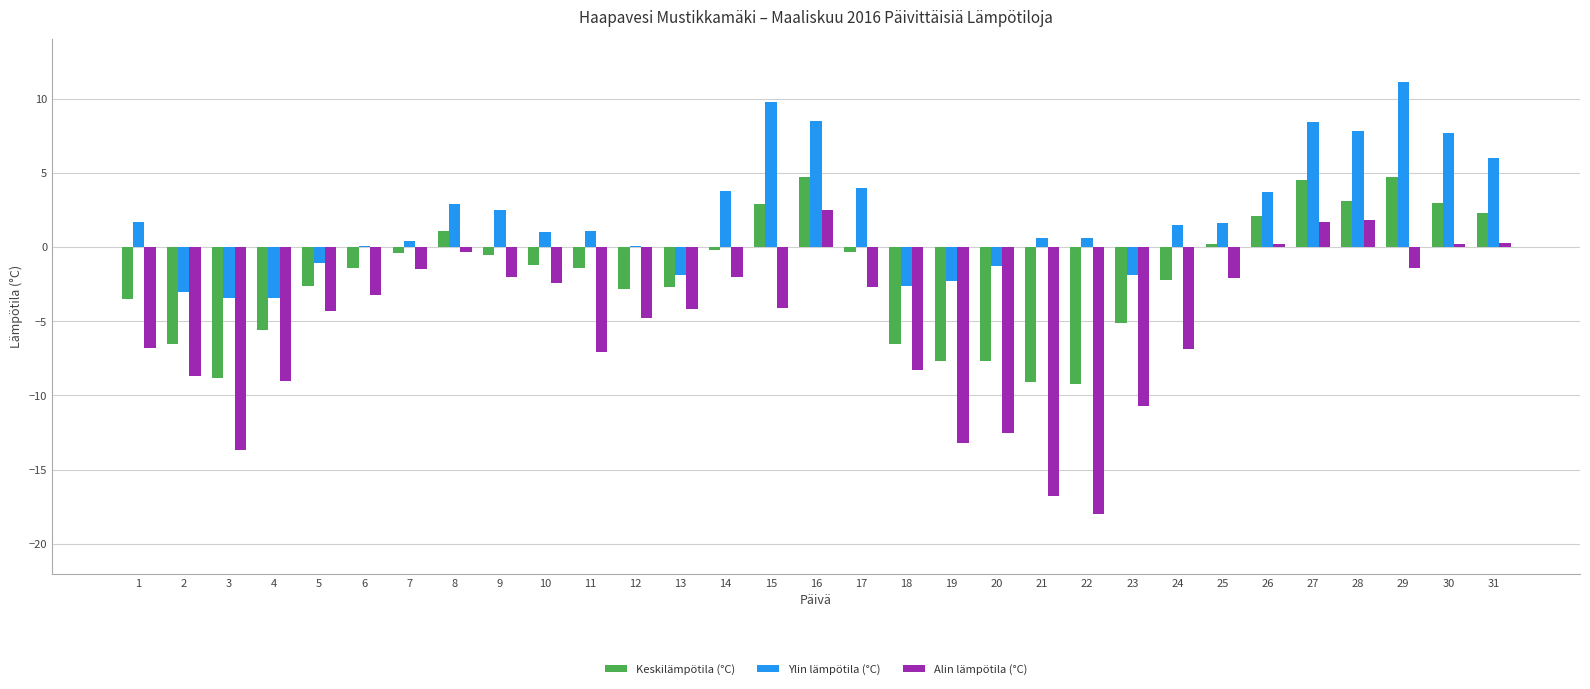

Read the Keskilämpötila (°C) value at 14.

-0.2